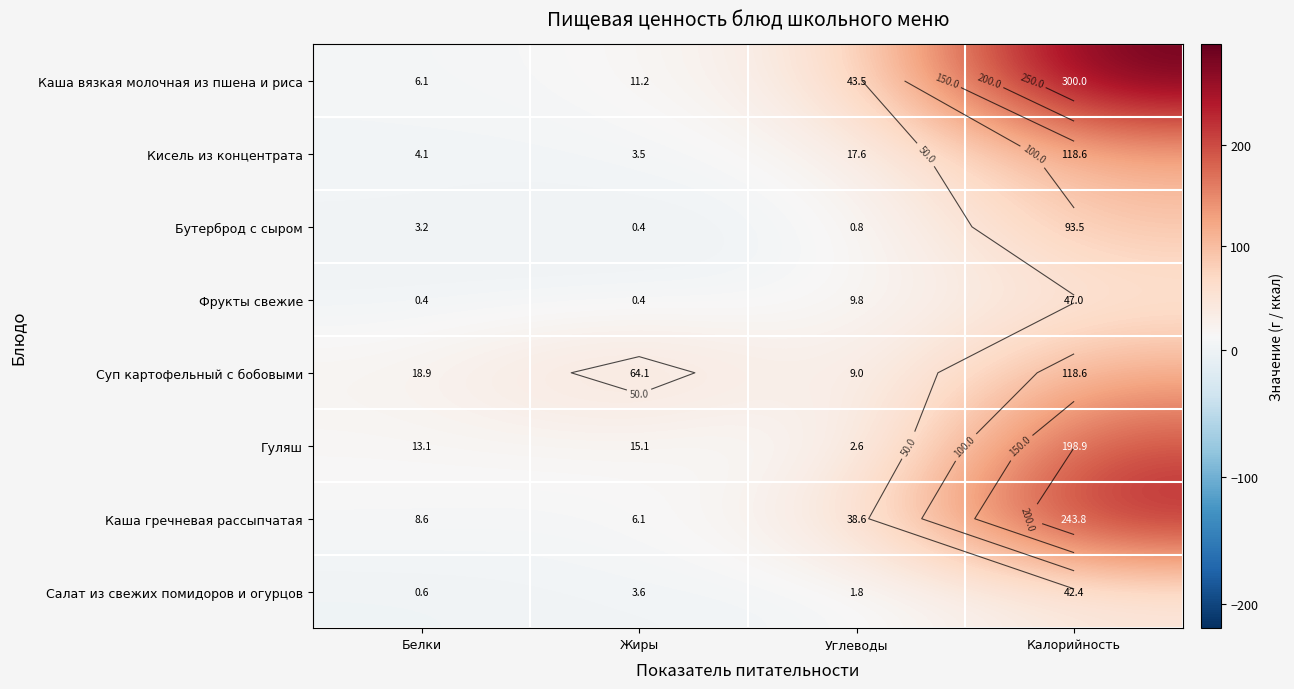

True or false: Фрукты свежие has a value of 0.2 at Жиры.

False